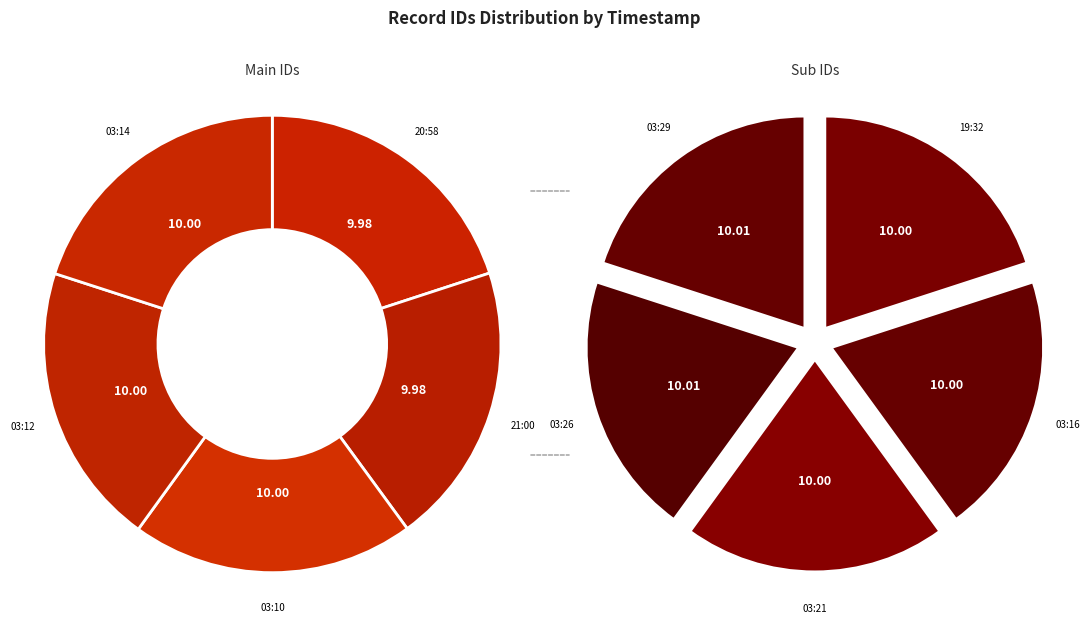

To the nearest percent, what is the combined percentage of 2011-05-25 03:14 and 2011-05-25 03:10?

20%